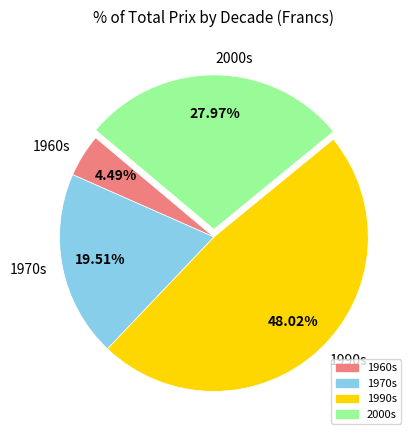

Which slice is the largest?

1990s